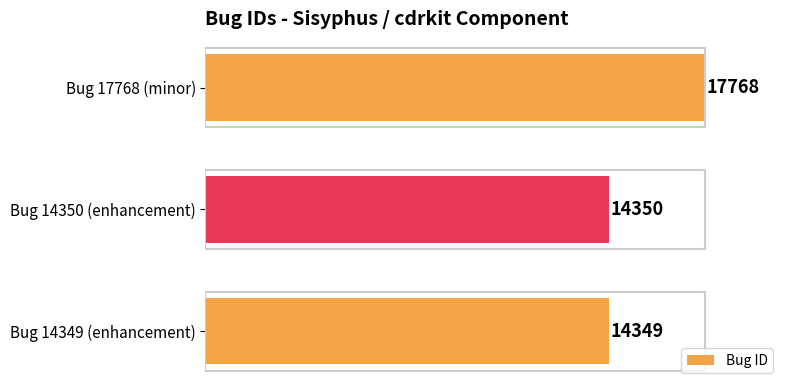

The chart shows a value of 24644 at Bug 14349 (enhancement). True or false?

False